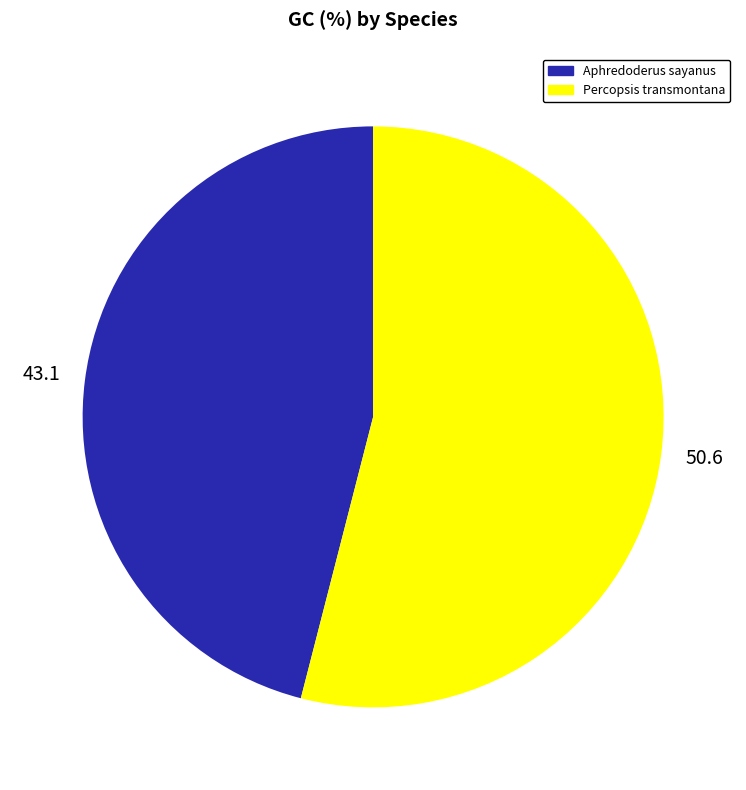

True or false: Percopsis transmontana accounts for 66% of the total.

False